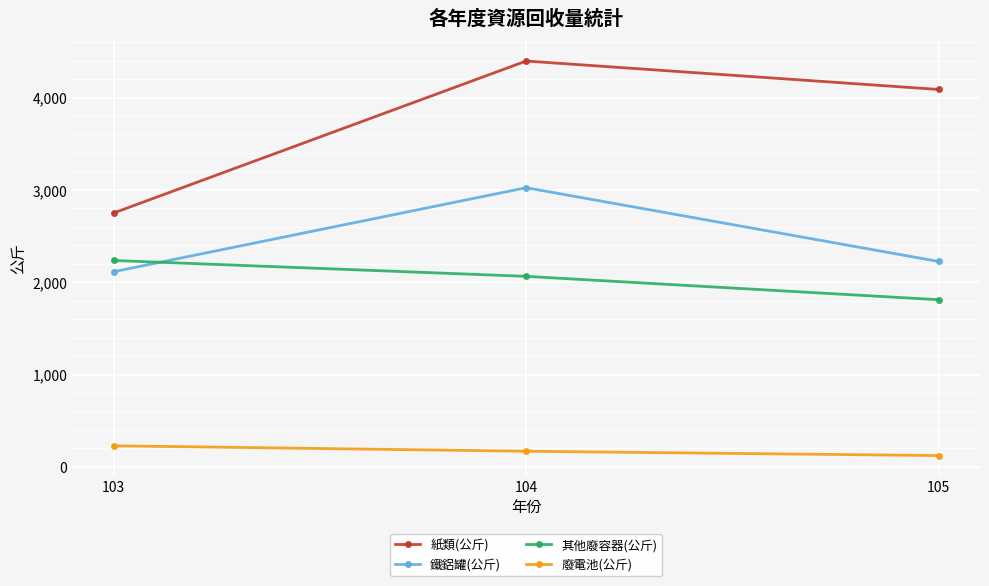

At which category is the sum across all series the highest?

104